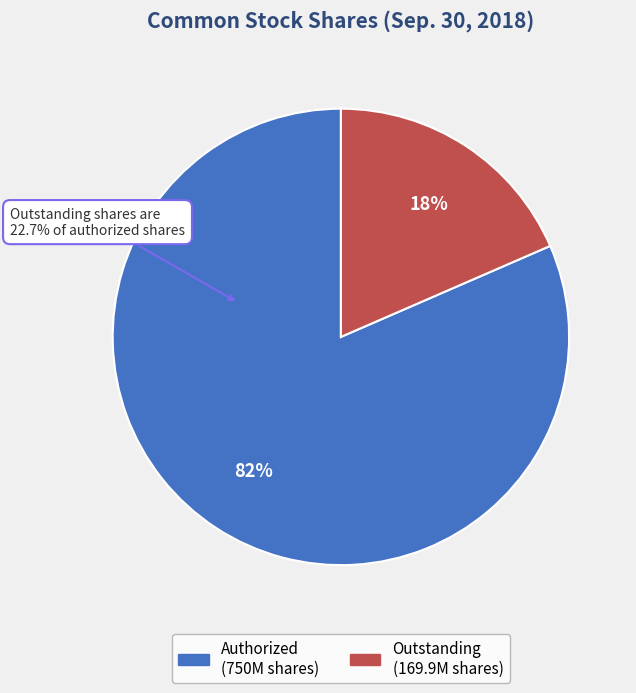

Is the sum of Common Stock, outstanding (in shares) and Common Stock, authorized (in shares) greater than half?

Yes